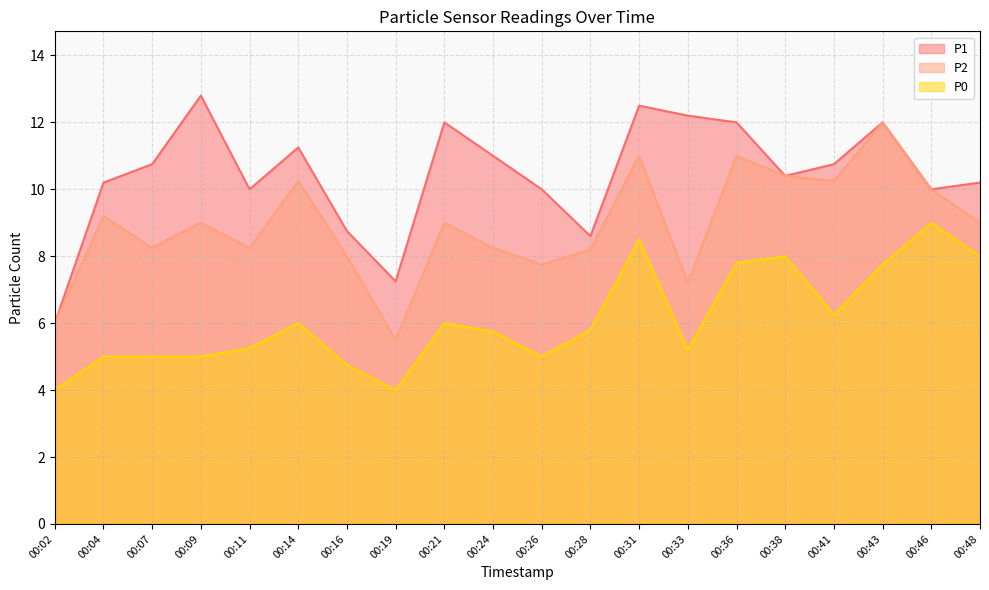

The value of P2 at 00:48 is 9.0. True or false?

True